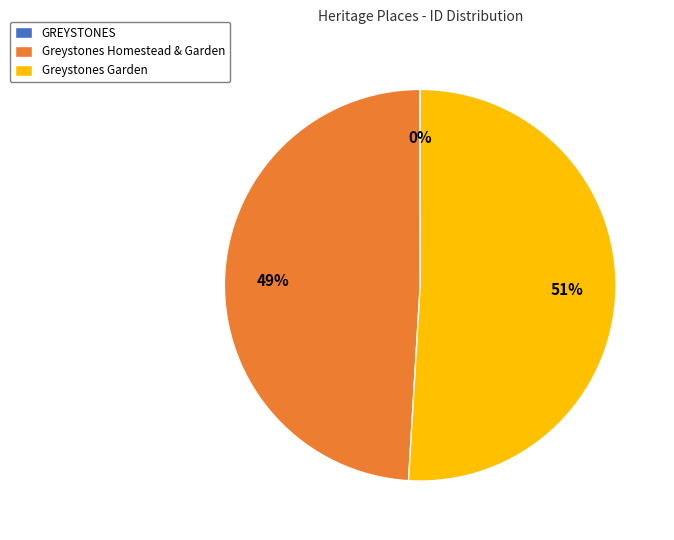

Is Greystones Garden the majority of the pie?

Yes